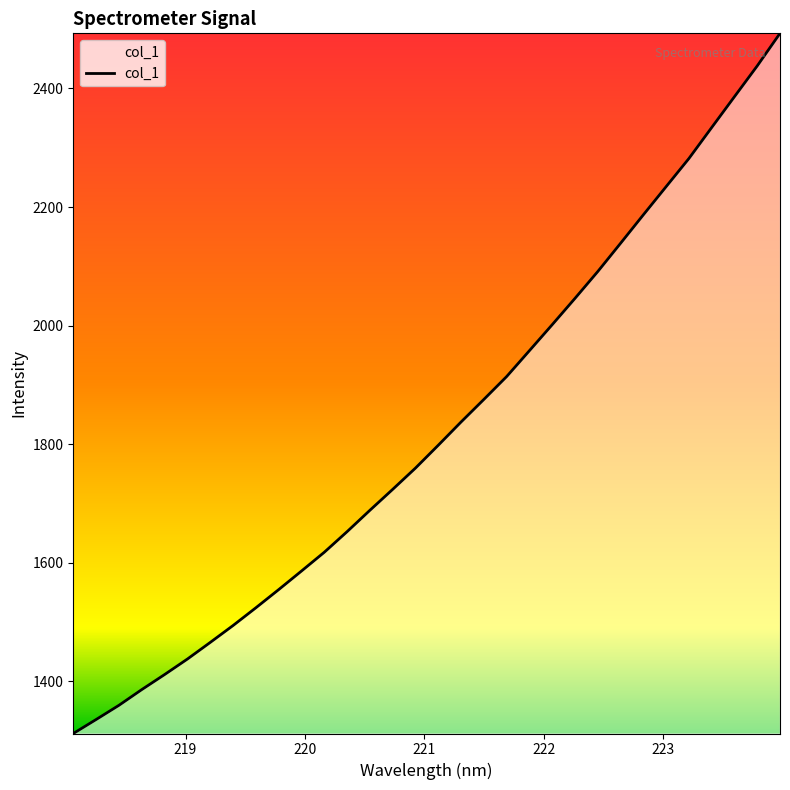

How many lines are shown in the chart?

1